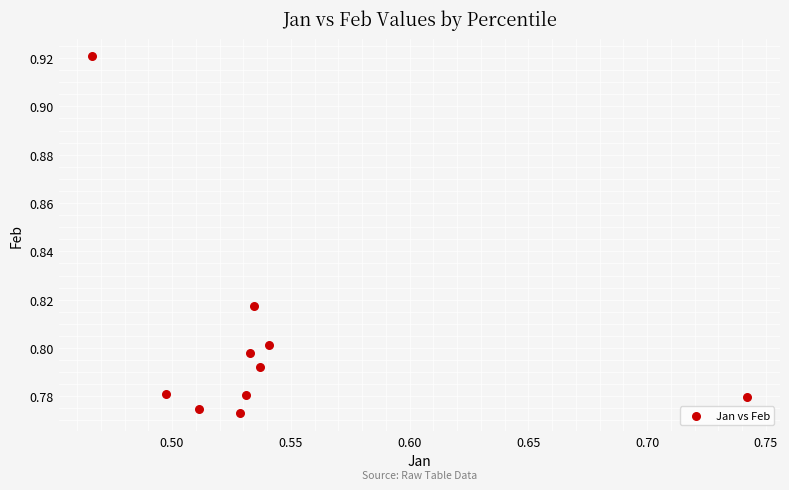

What is the average X value?

0.5